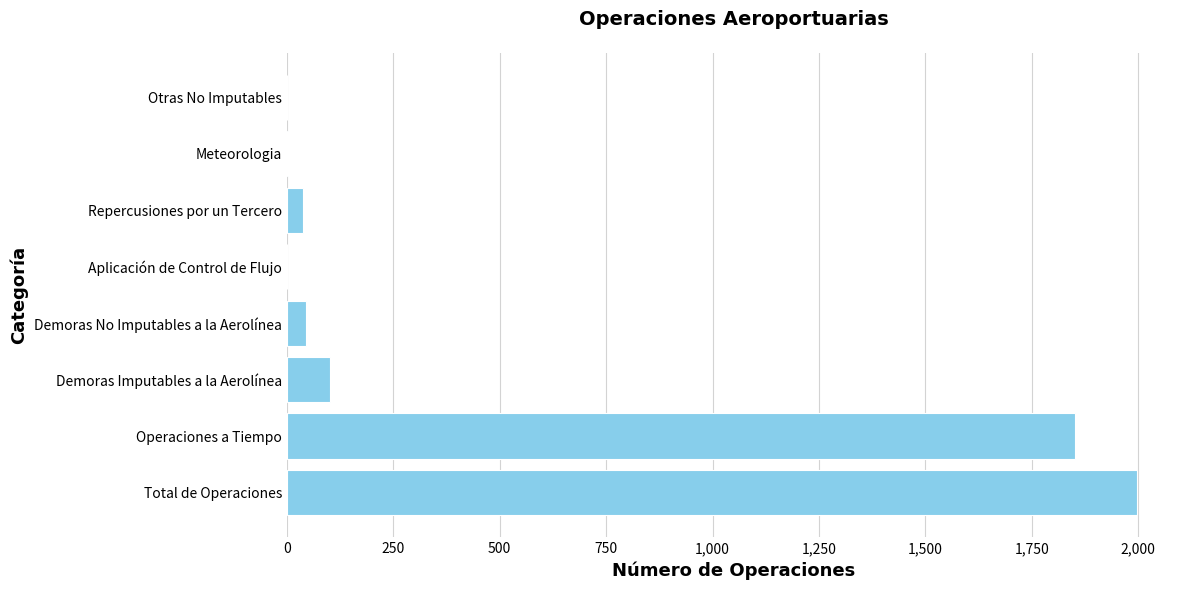

What is the greatest value displayed?

1998